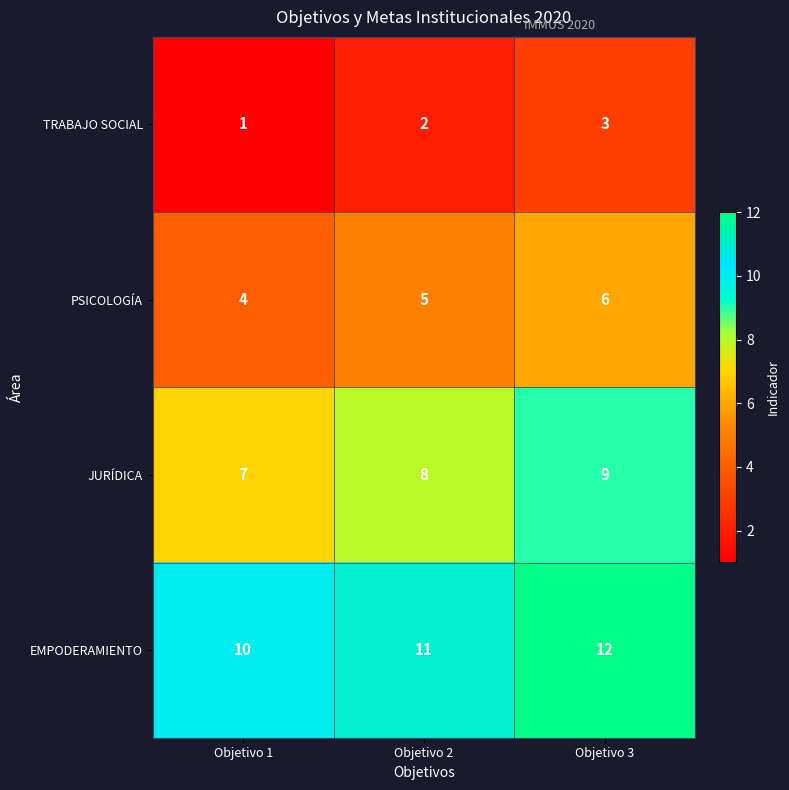

Which series has the largest total across all categories?

EMPODERAMIENTO